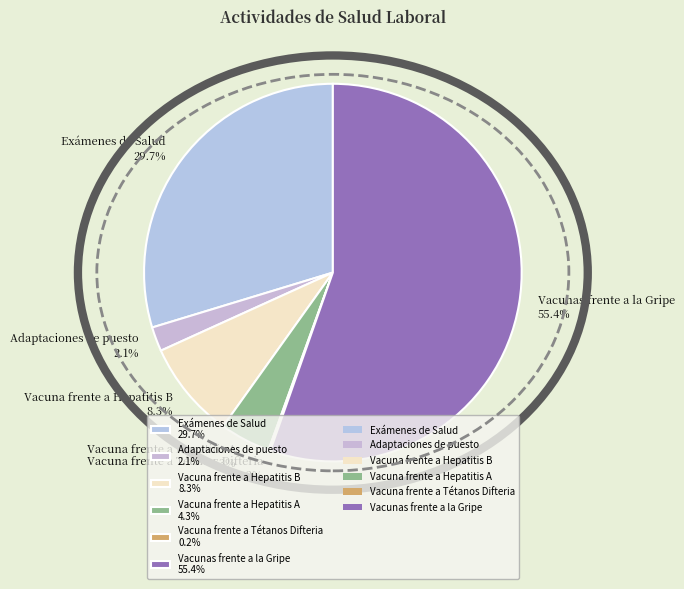

To the nearest percent, what is the combined percentage of Adaptaciones de puesto and Vacuna frente a Hepatitis B?

10%